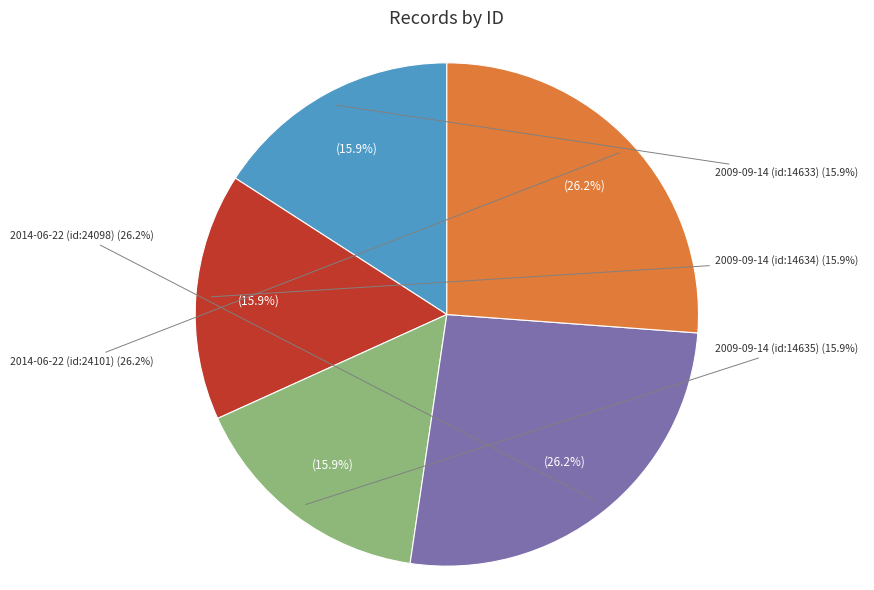

How much of the chart is everything except 2009-09-14 (id:14635)?

84.1%